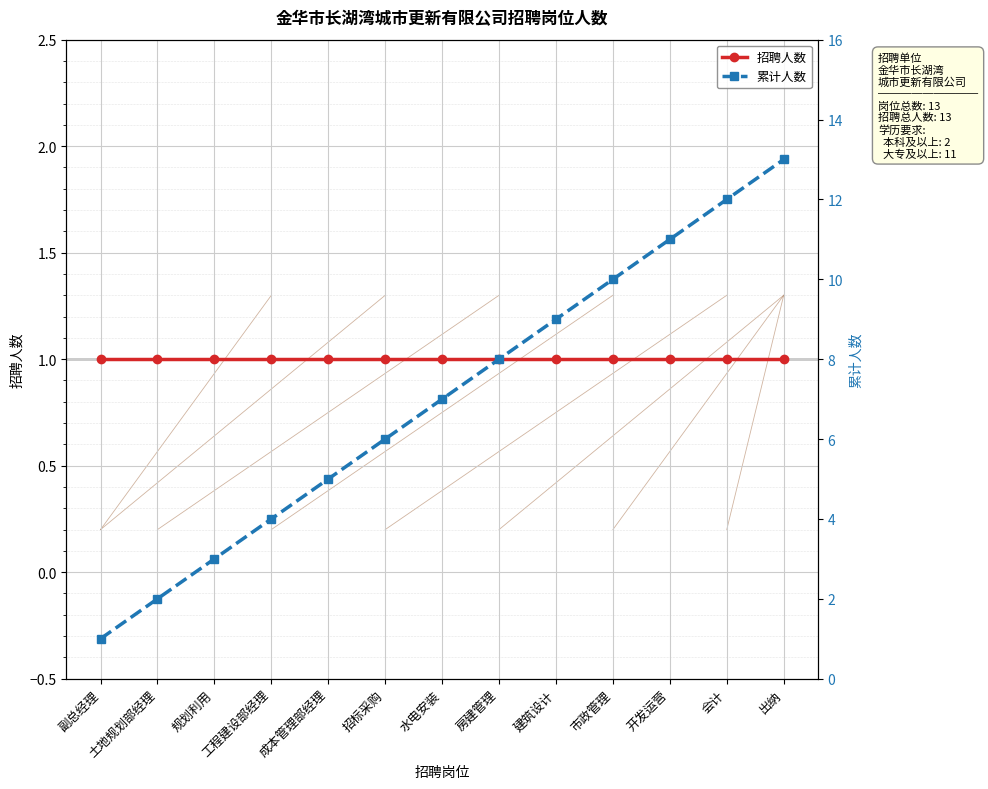

How many data points does each series have?

13